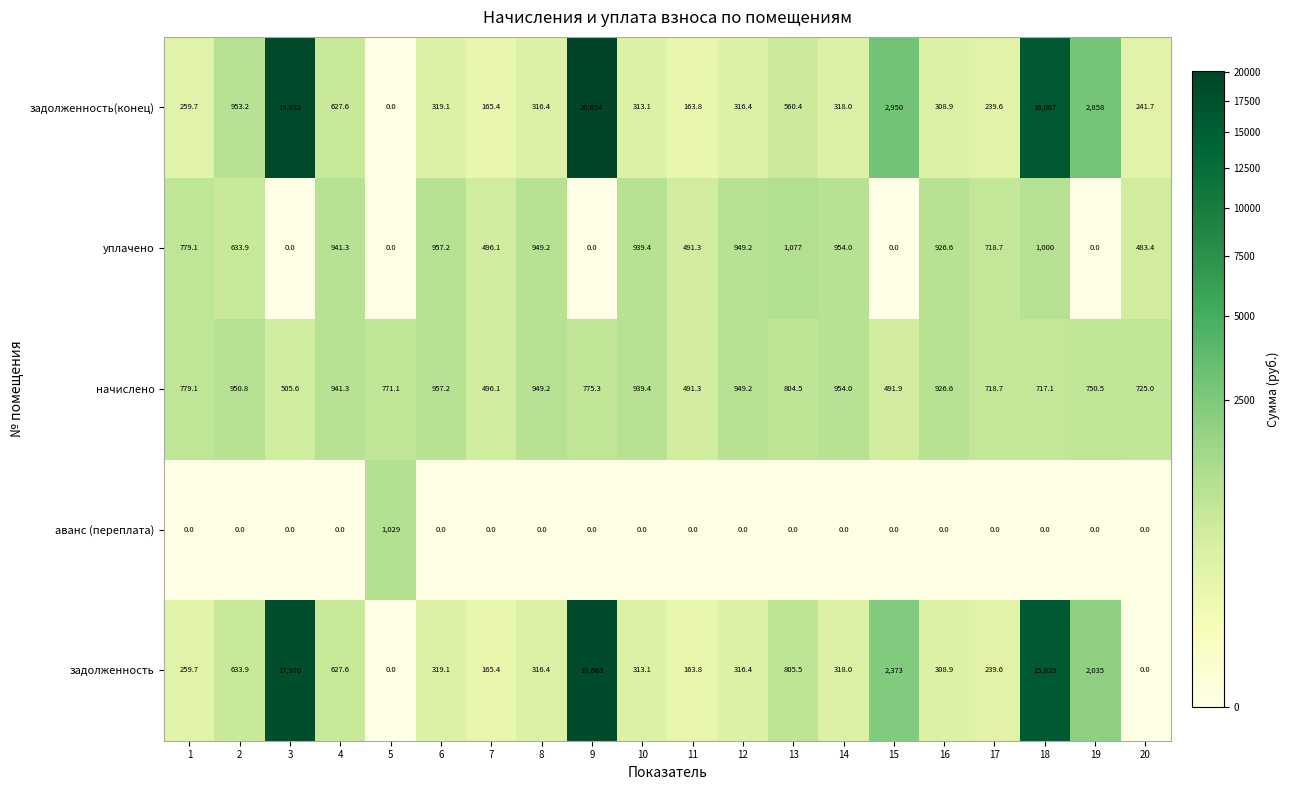

How many series are shown in this chart?

5